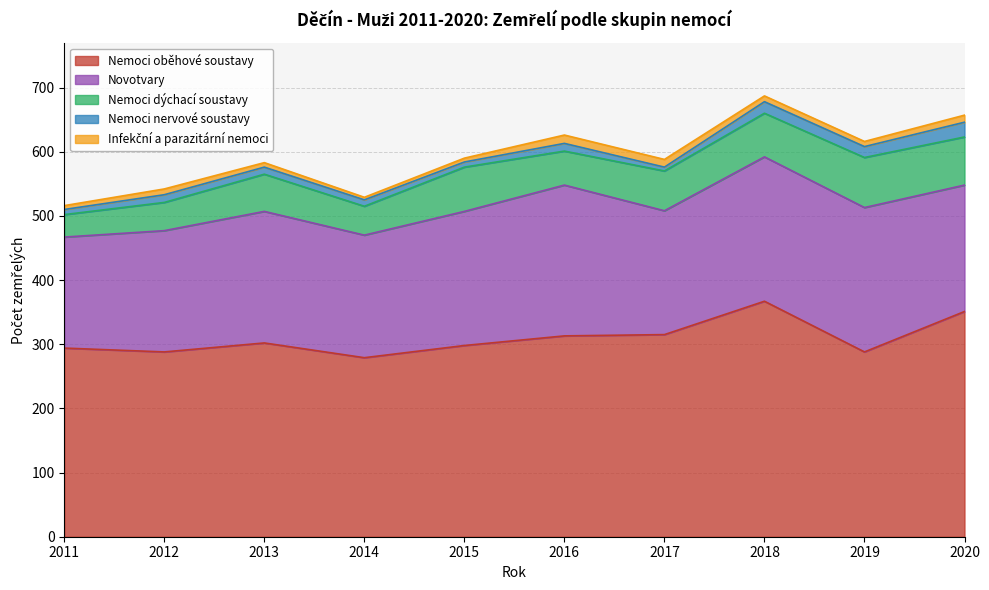

What is the value of the Infekční a parazitární nemoci point at the 2nd from the left?

9